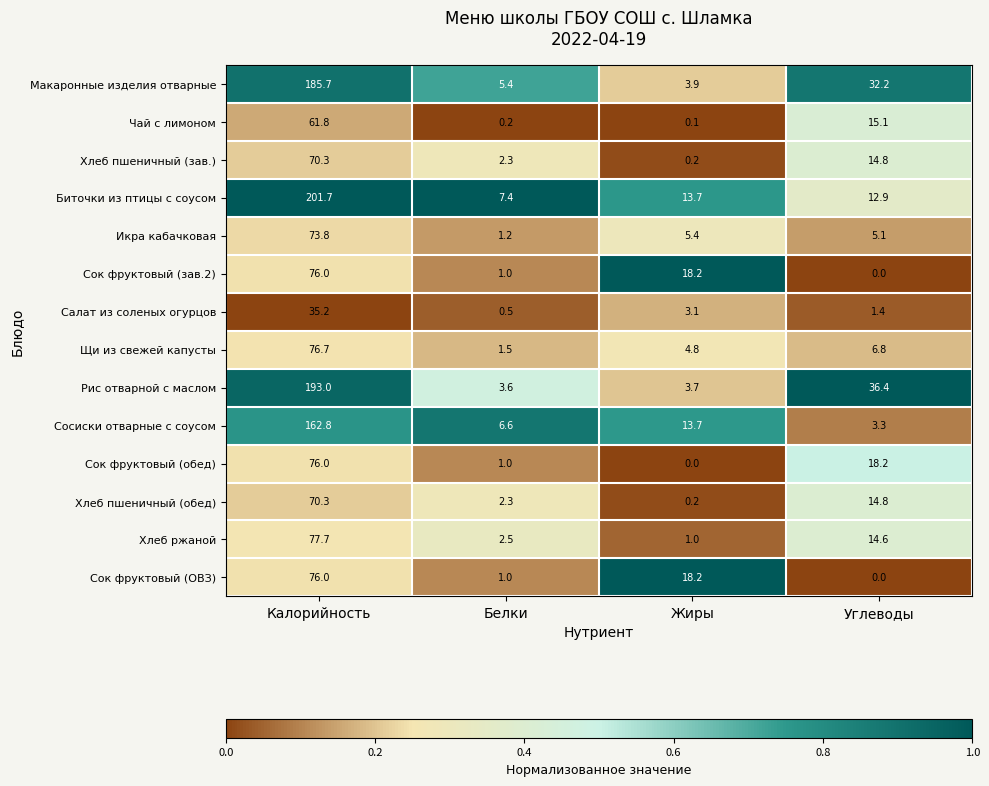

The Хлеб пшеничный (обед) series shows 70.3 at Калорийность. True or false?

True